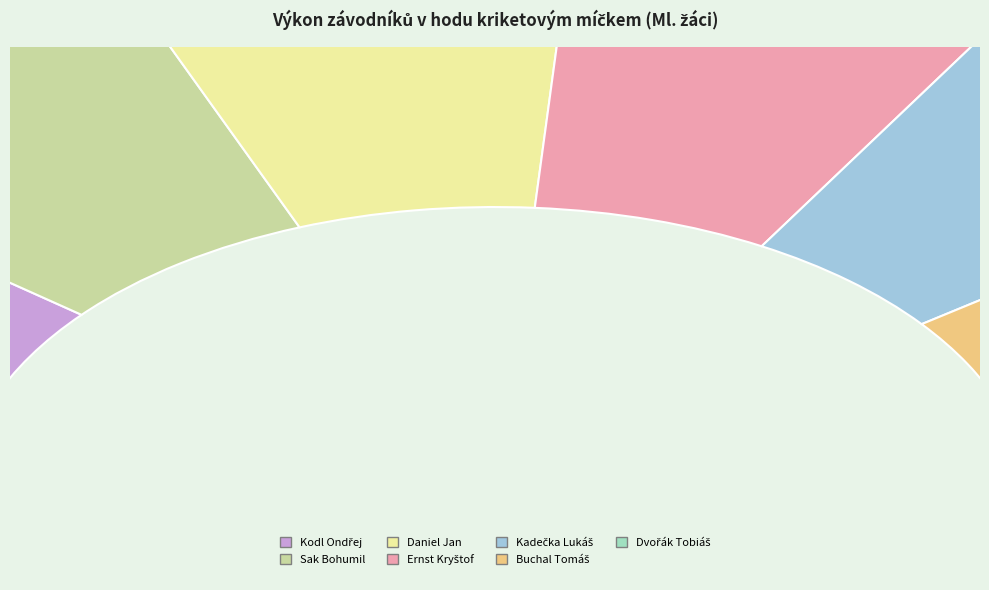

Combined, do Sak Bohumil and Kodl Ondřej account for over 50%?

No